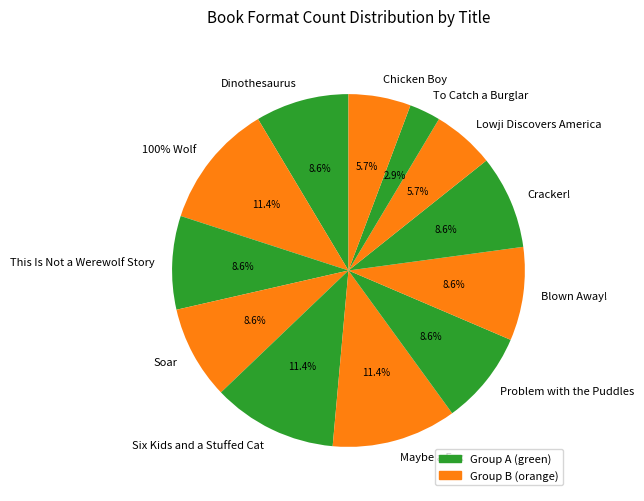

Combined, do Six Kids and a Stuffed Cat and Problem with the Puddles account for over 50%?

No